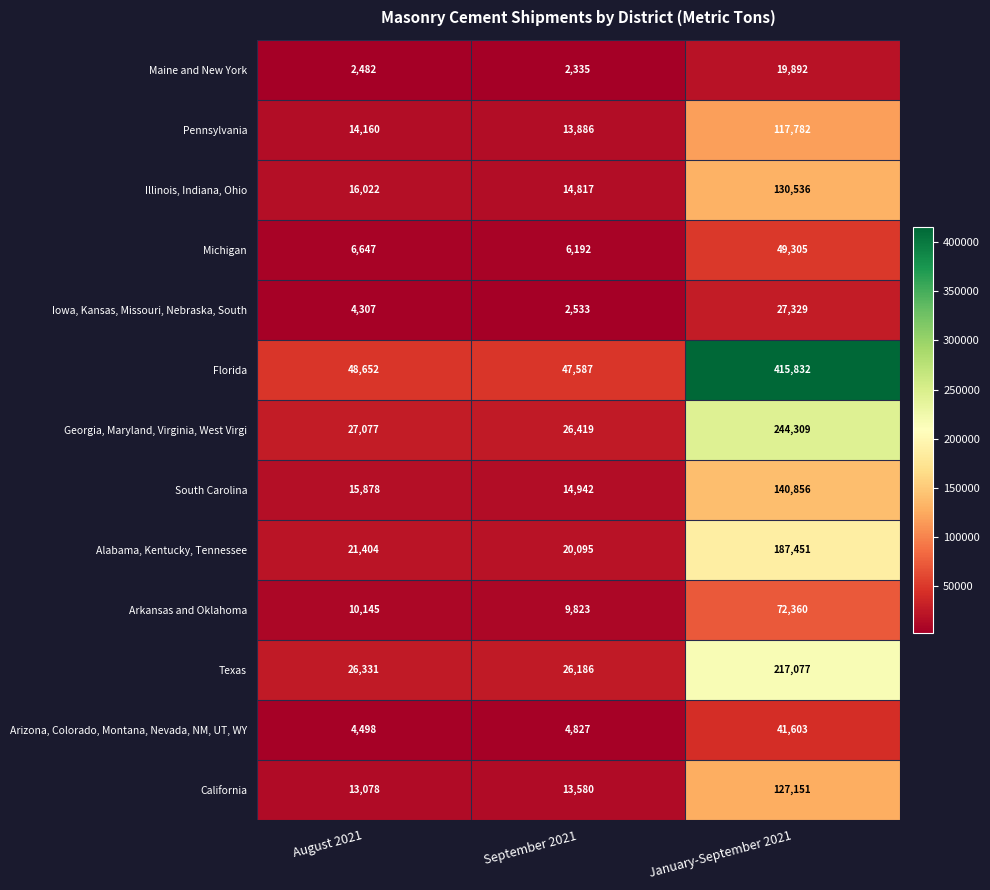

Which series has the largest total across all categories?

Florida